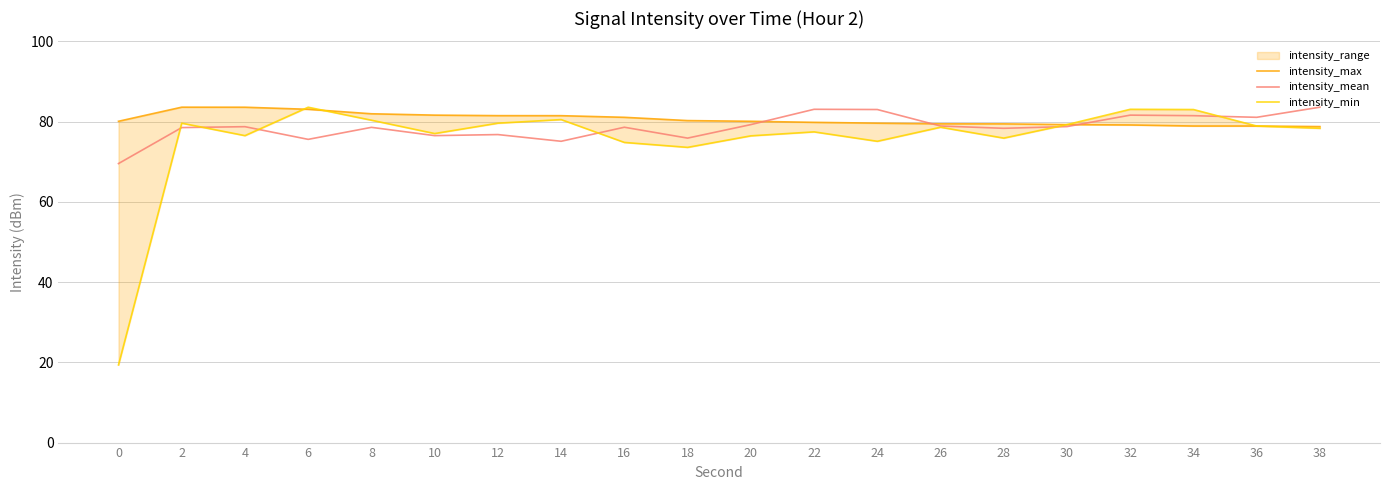

The intensity_mean series shows 46.7 at 20. True or false?

False